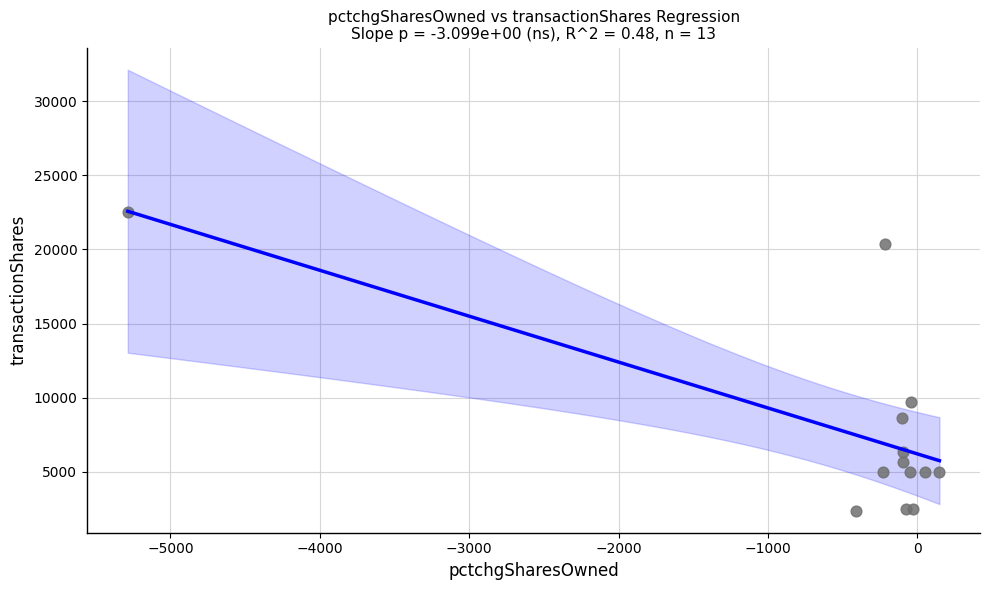

What Y value in the scatter plot is closest to 12441?

9716